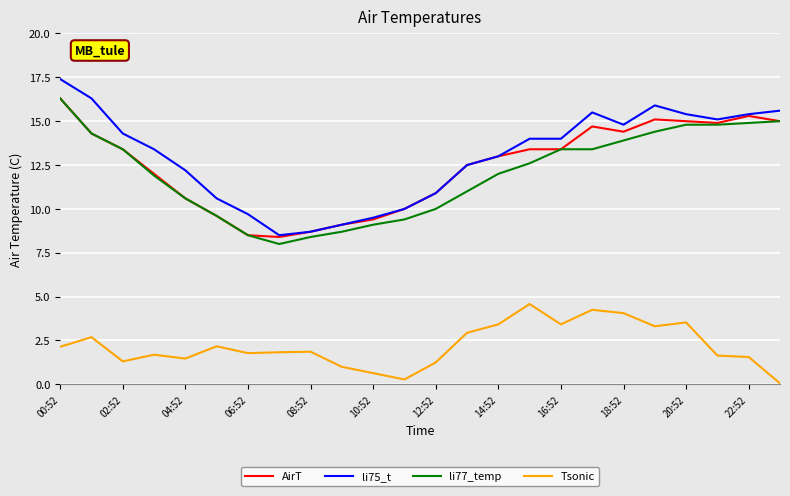

True or false: Tsonic and AirT cross at least once.

False